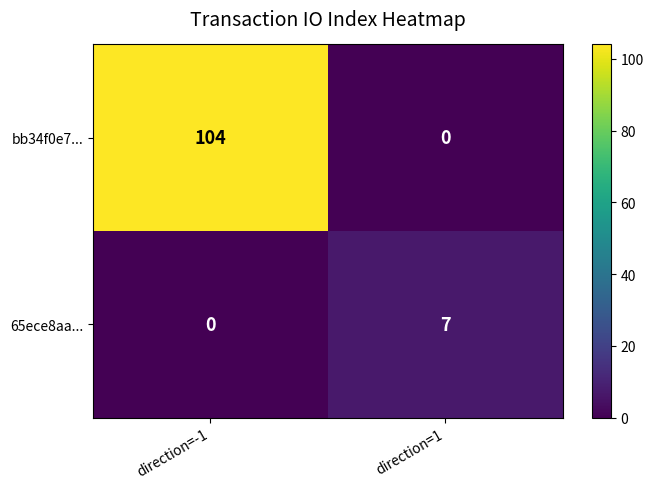

At which label is 65ece8aa... closest to 3?

direction=-1